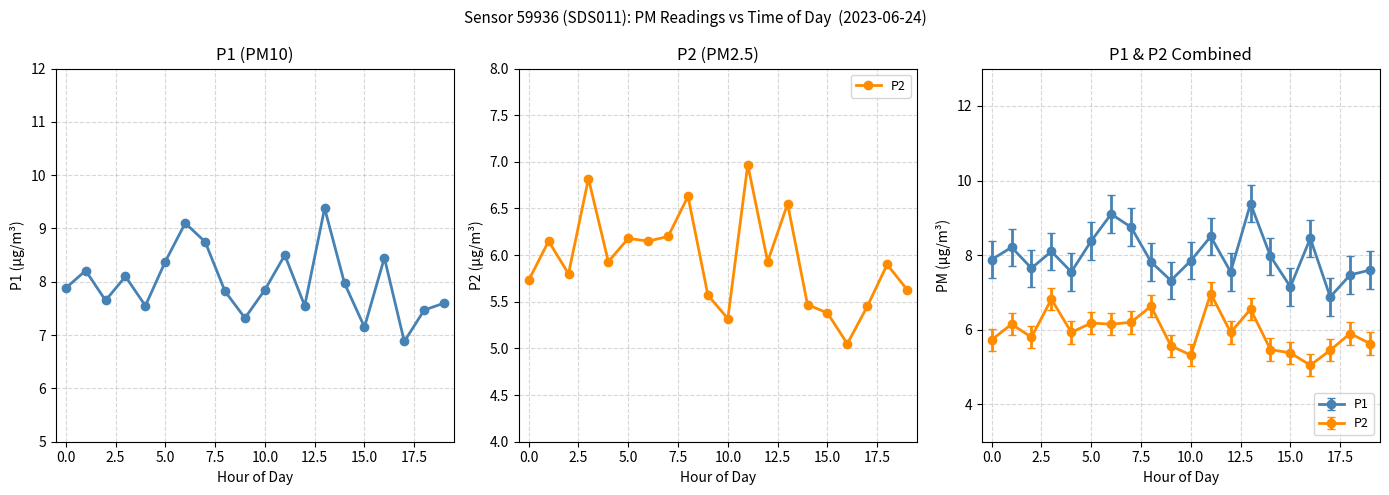

What is the label of the 18th point from the left?

17